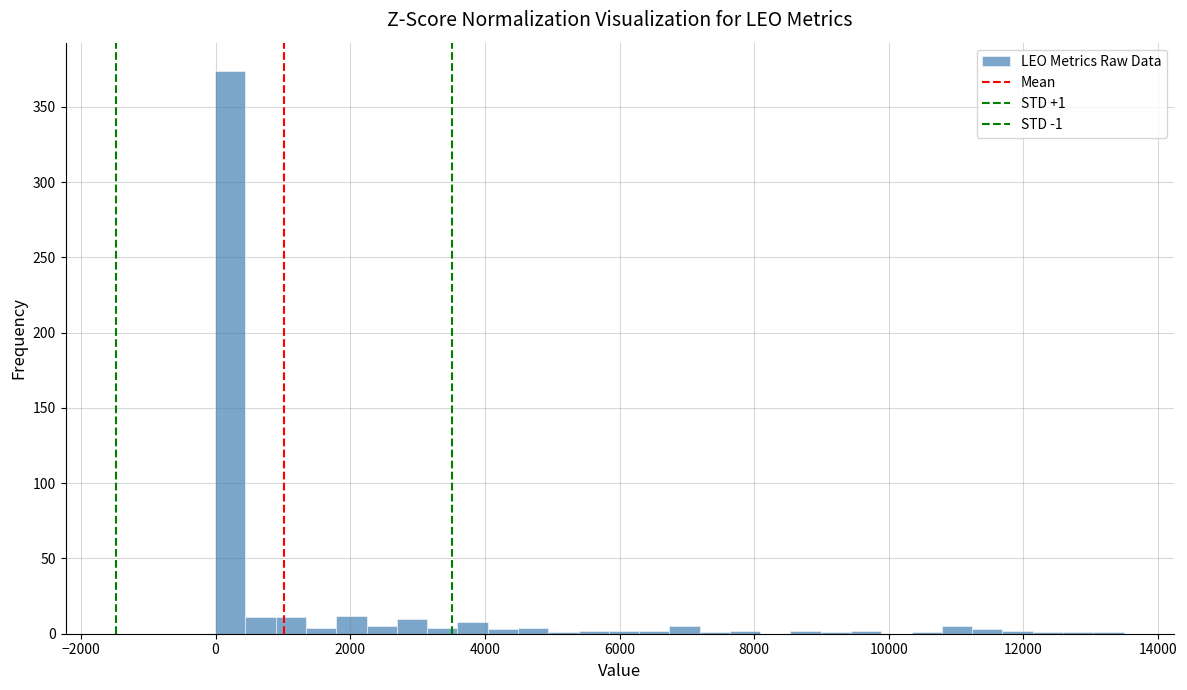

Around what value on the x-axis is the tallest bar? Give the approximate position of its centre, as read against the axis.

200